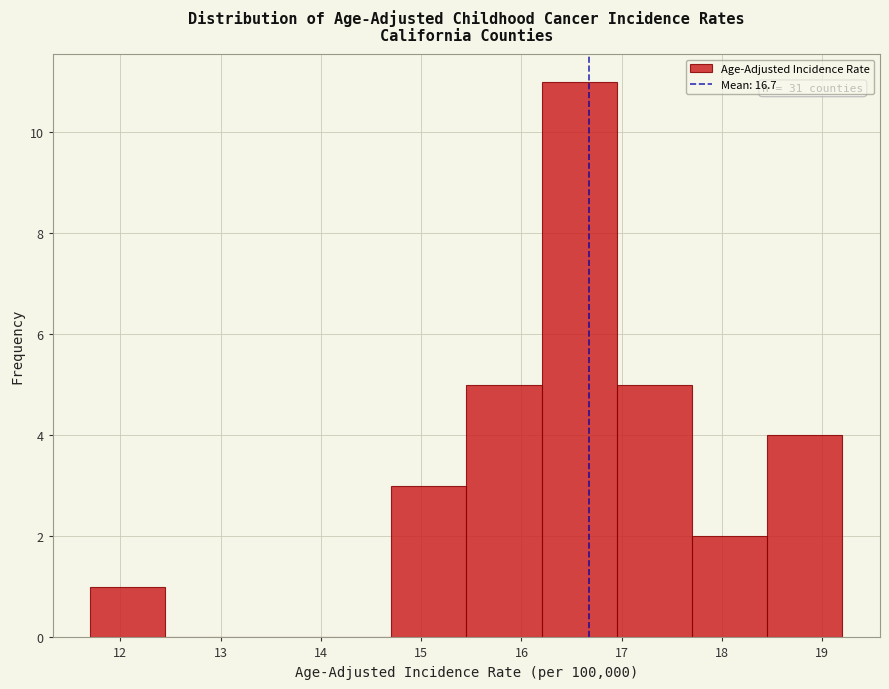

Which range on the x-axis has the tallest bar?

16.20 to 16.95